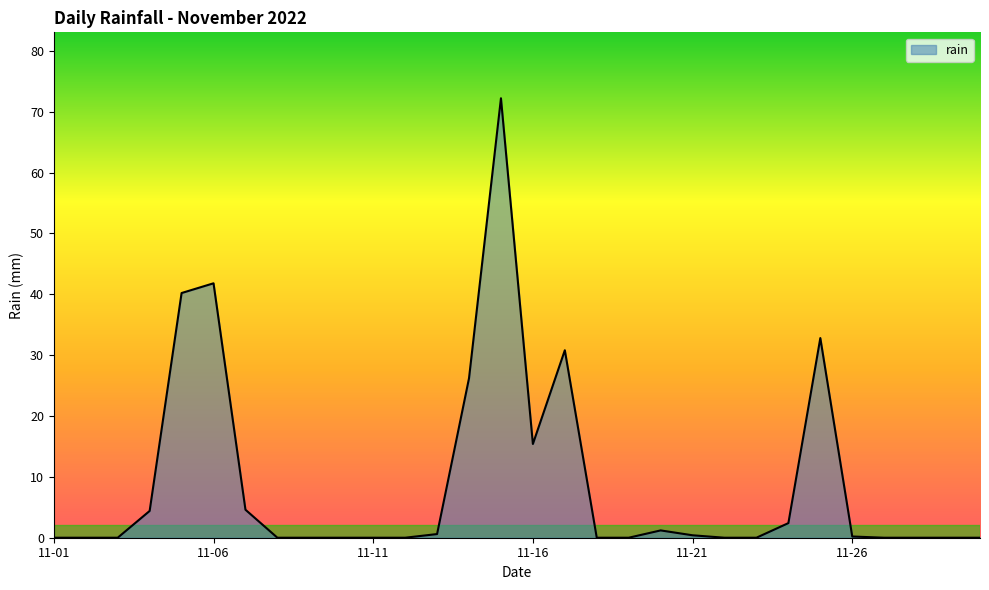

What is the difference between the maximum and minimum values?

72.2